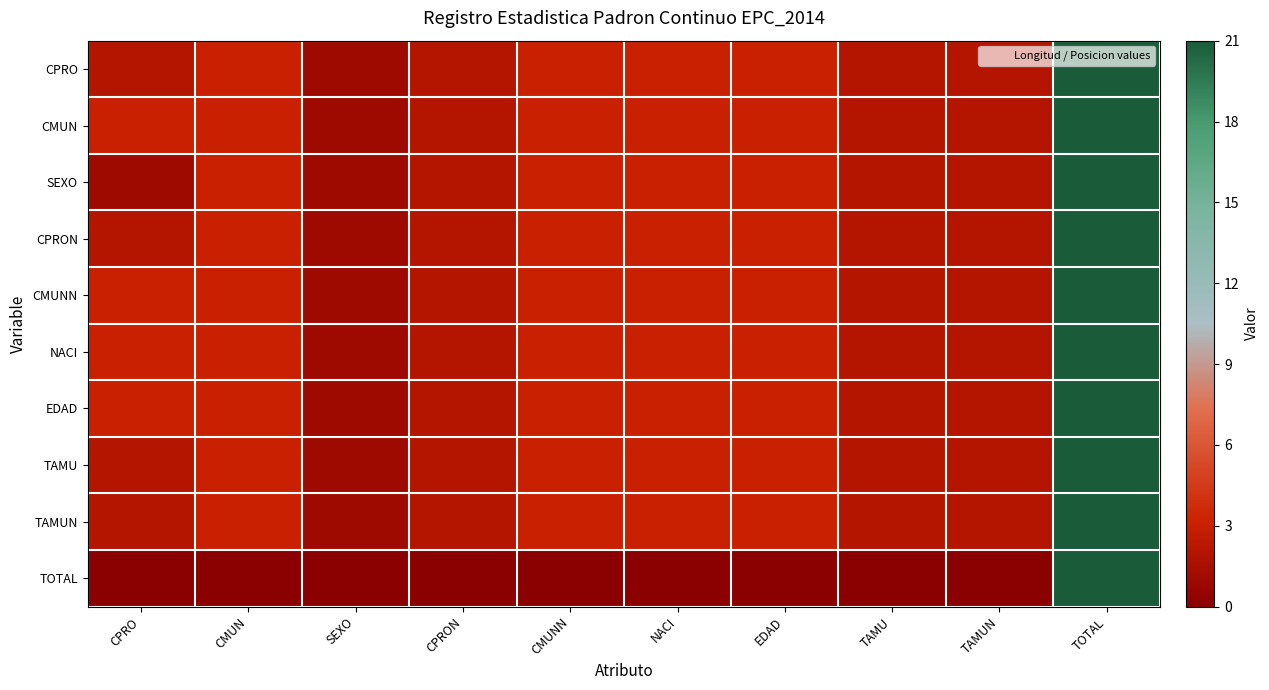

Reading left to right, transcribe all the data shown in this chart.

CPRO: CPRO=2	CMUN=3	SEXO=1	CPRON=2	CMUNN=3	NACI=3	EDAD=3	TAMU=2	TAMUN=2	TOTAL=21
CMUN: CPRO=3	CMUN=3	SEXO=1	CPRON=2	CMUNN=3	NACI=3	EDAD=3	TAMU=2	TAMUN=2	TOTAL=21
SEXO: CPRO=1	CMUN=3	SEXO=1	CPRON=2	CMUNN=3	NACI=3	EDAD=3	TAMU=2	TAMUN=2	TOTAL=21
CPRON: CPRO=2	CMUN=3	SEXO=1	CPRON=2	CMUNN=3	NACI=3	EDAD=3	TAMU=2	TAMUN=2	TOTAL=21
CMUNN: CPRO=3	CMUN=3	SEXO=1	CPRON=2	CMUNN=3	NACI=3	EDAD=3	TAMU=2	TAMUN=2	TOTAL=21
NACI: CPRO=3	CMUN=3	SEXO=1	CPRON=2	CMUNN=3	NACI=3	EDAD=3	TAMU=2	TAMUN=2	TOTAL=21
EDAD: CPRO=3	CMUN=3	SEXO=1	CPRON=2	CMUNN=3	NACI=3	EDAD=3	TAMU=2	TAMUN=2	TOTAL=21
TAMU: CPRO=2	CMUN=3	SEXO=1	CPRON=2	CMUNN=3	NACI=3	EDAD=3	TAMU=2	TAMUN=2	TOTAL=21
TAMUN: CPRO=2	CMUN=3	SEXO=1	CPRON=2	CMUNN=3	NACI=3	EDAD=3	TAMU=2	TAMUN=2	TOTAL=21
TOTAL: CPRO=0	CMUN=0	SEXO=0	CPRON=0	CMUNN=0	NACI=0	EDAD=0	TAMU=0	TAMUN=0	TOTAL=21